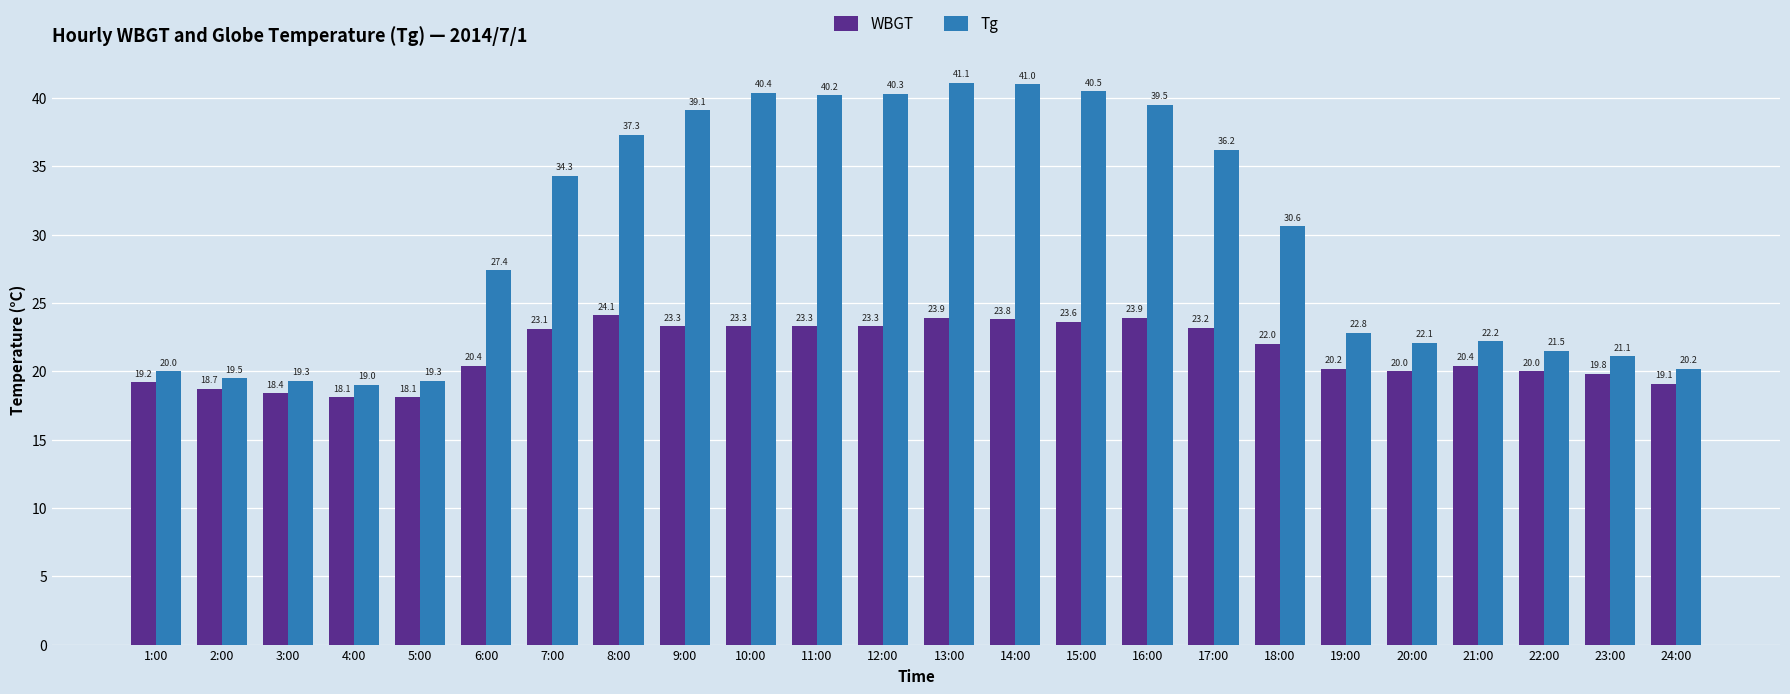

What is the sum of the WBGT values at 21:00 and 13:00?

44.3